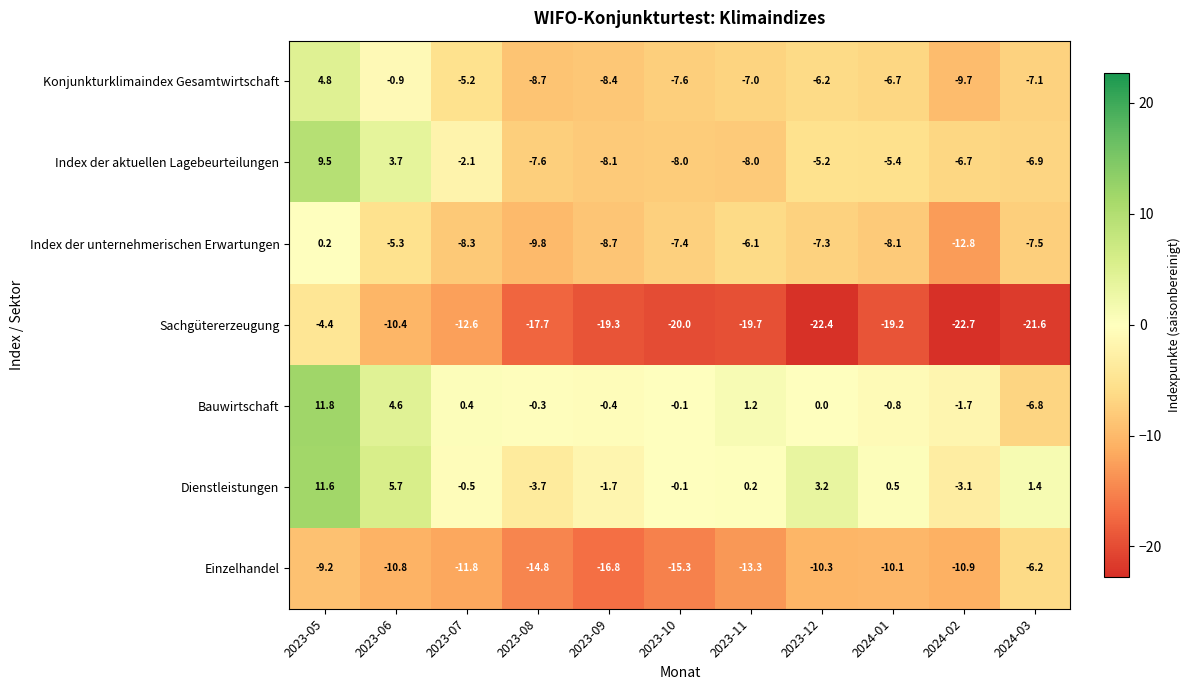

At 2023-09, list the series in order from largest to smallest.

Bauwirtschaft, Dienstleistungen, Index der aktuellen Lagebeurteilungen, Konjunkturklimaindex Gesamtwirtschaft, Index der unternehmerischen Erwartungen, Einzelhandel, Sachgütererzeugung